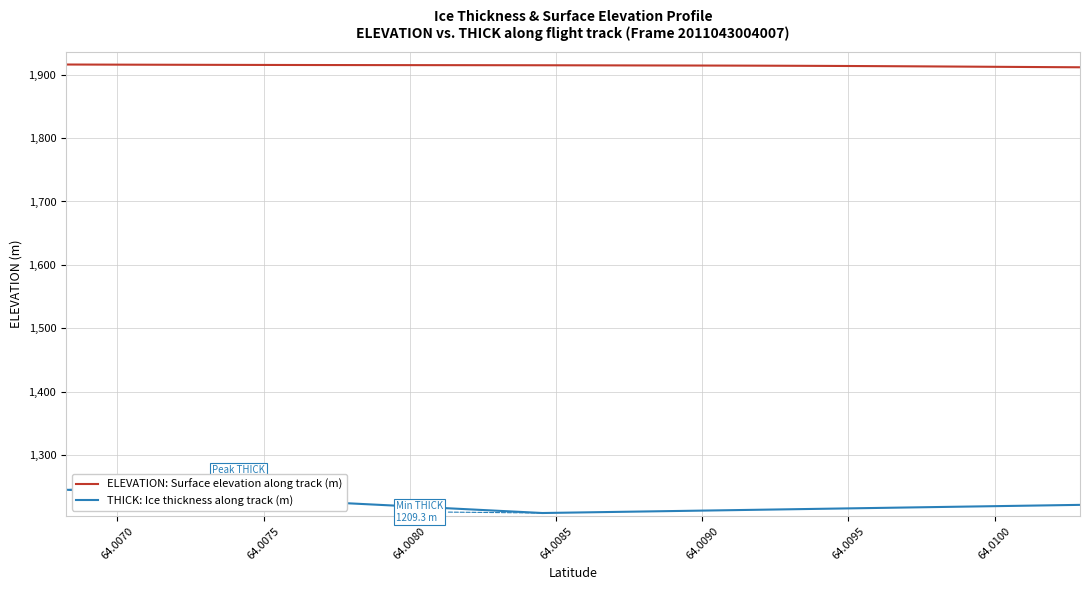

What value does the THICK: Ice thickness along track (m) series have at 64.0095?

1218.5